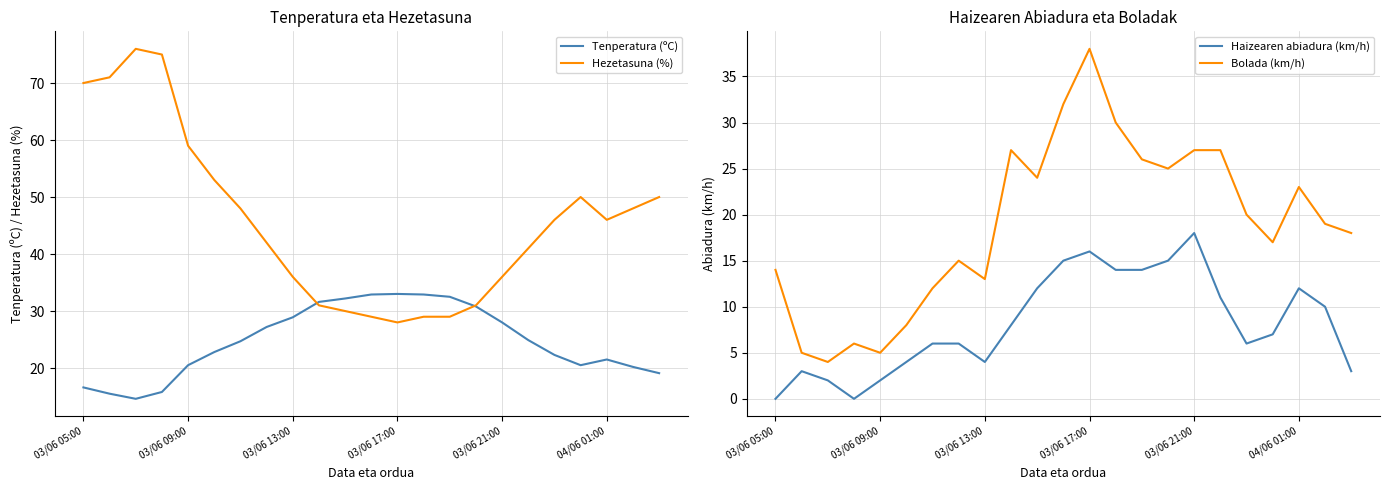

What is the greatest value displayed?

76.0